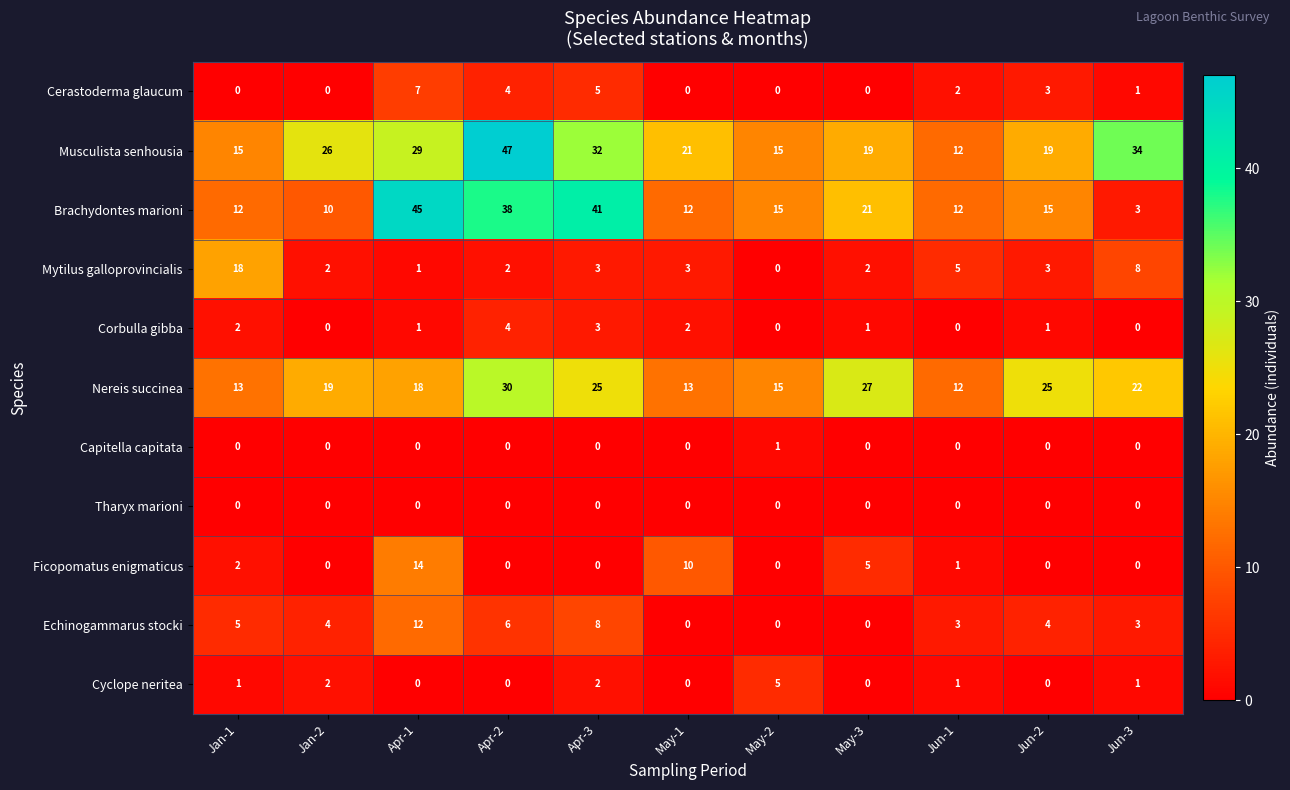

List the series in order of their peak value, lowest first.

Tharyx marioni, Capitella capitata, Corbulla gibba, Cyclope neritea, Cerastoderma glaucum, Echinogammarus stocki, Ficopomatus enigmaticus, Mytilus galloprovincialis, Nereis succinea, Brachydontes marioni, Musculista senhousia